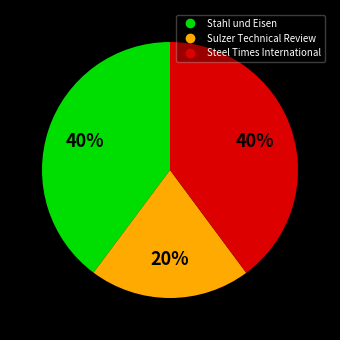

Is there any slice that represents more than half of the pie?

No